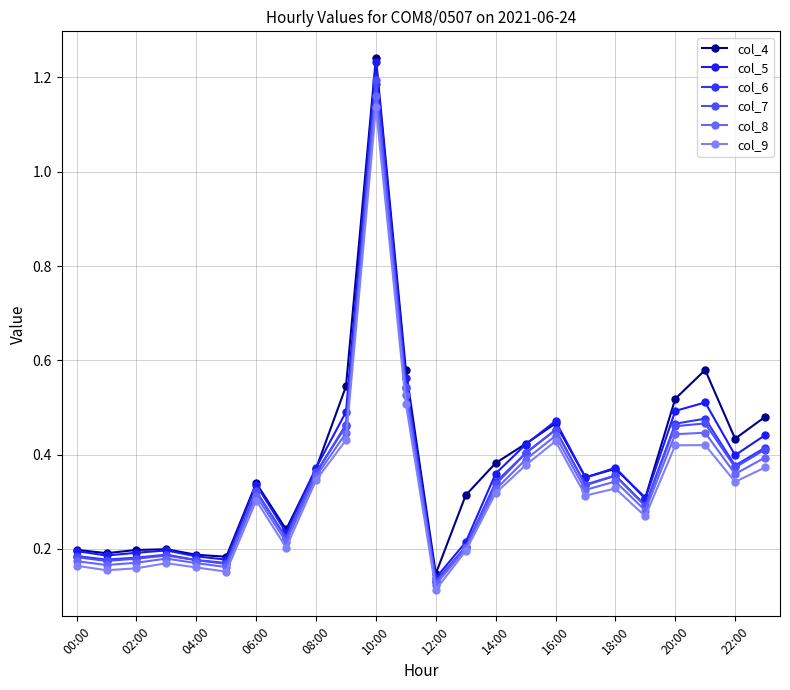

At which category does col_9 reach its first local peak?

06:00